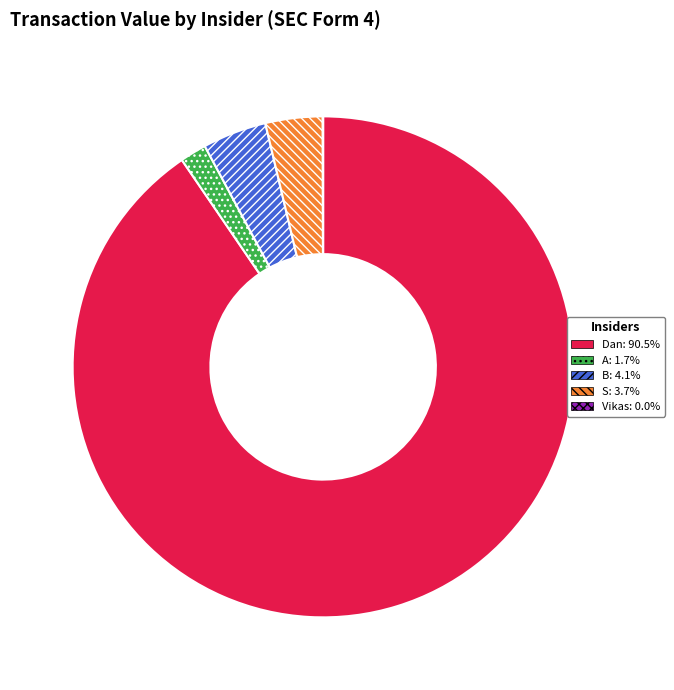

Is there a majority slice in this chart?

Yes